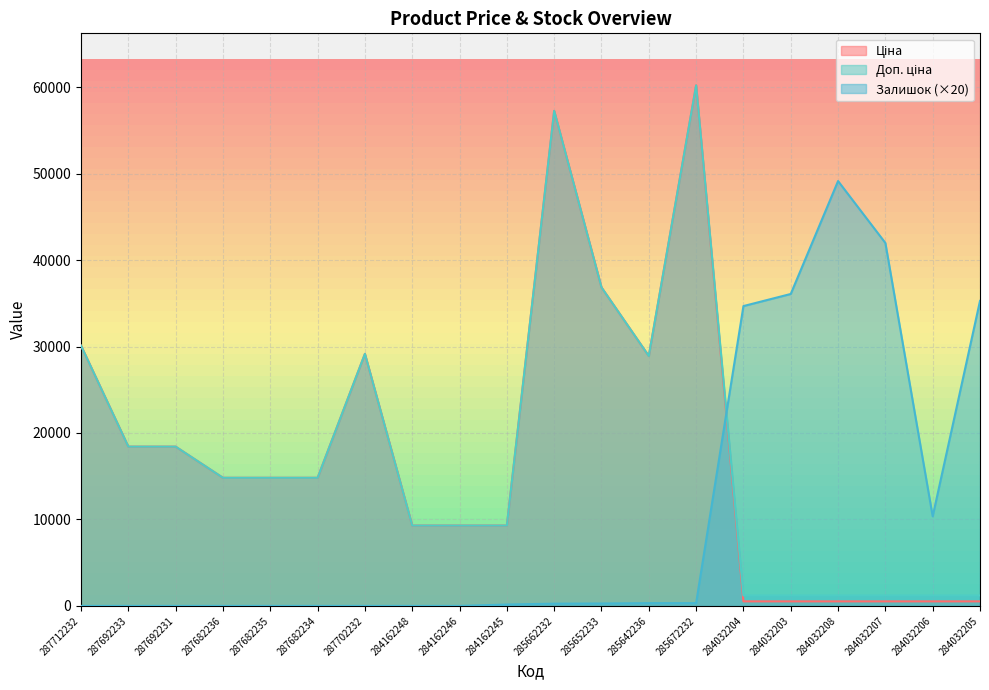

Rank the series by their maximum value, from highest to lowest.

Ціна, Доп. ціна, Залишок